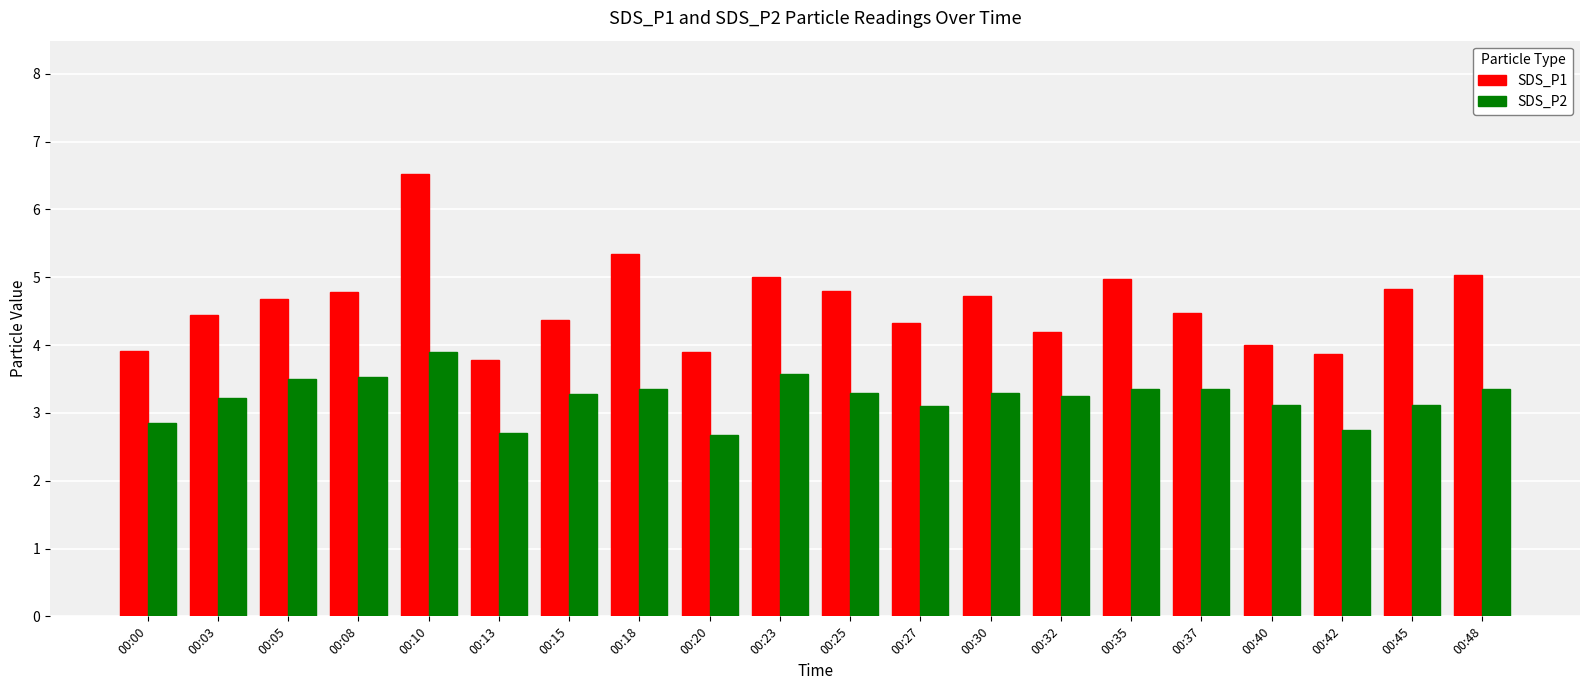

List the series in order of their peak value, lowest first.

SDS_P2, SDS_P1